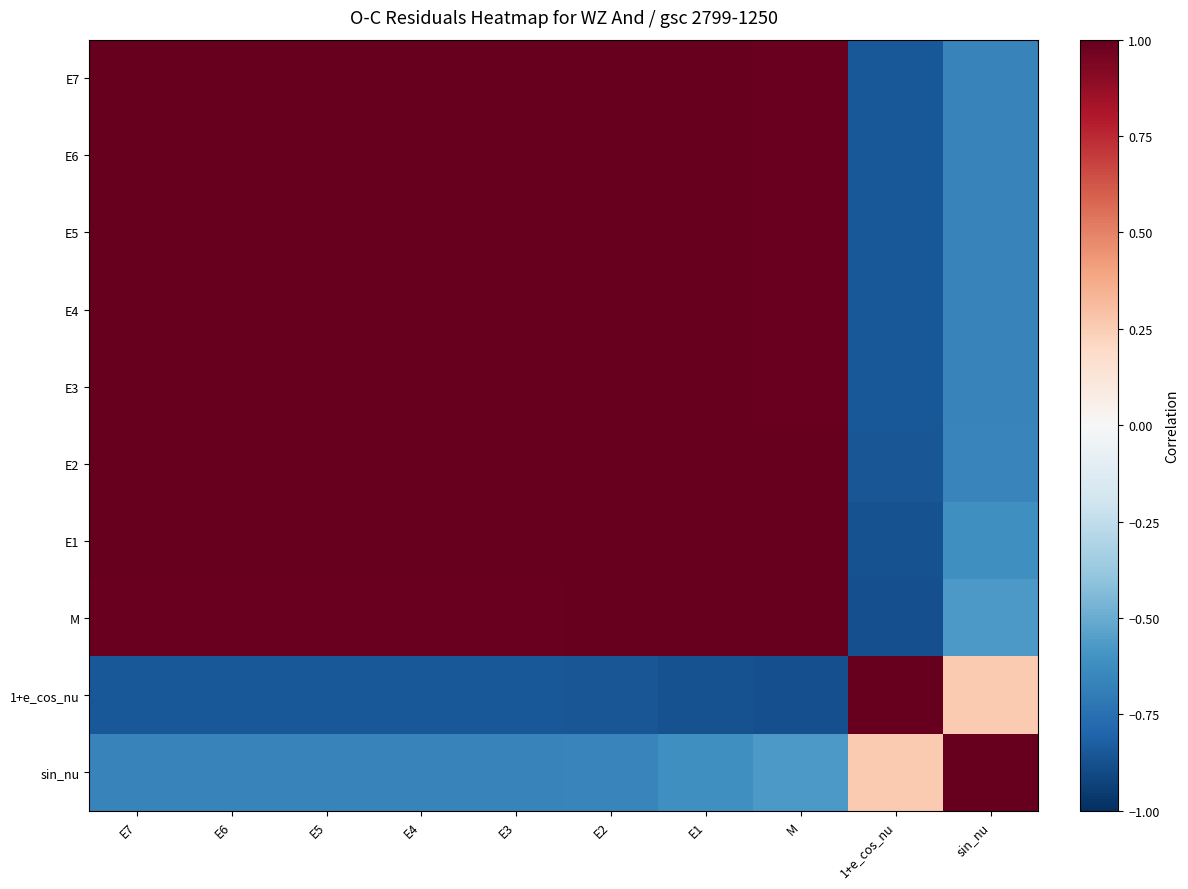

Which label corresponds to the largest value in the chart?

E7